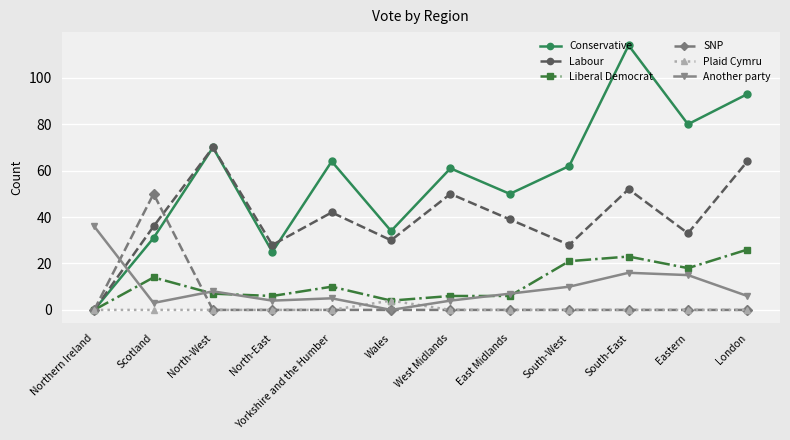

Which series changed the most between Wales and London?

Conservative